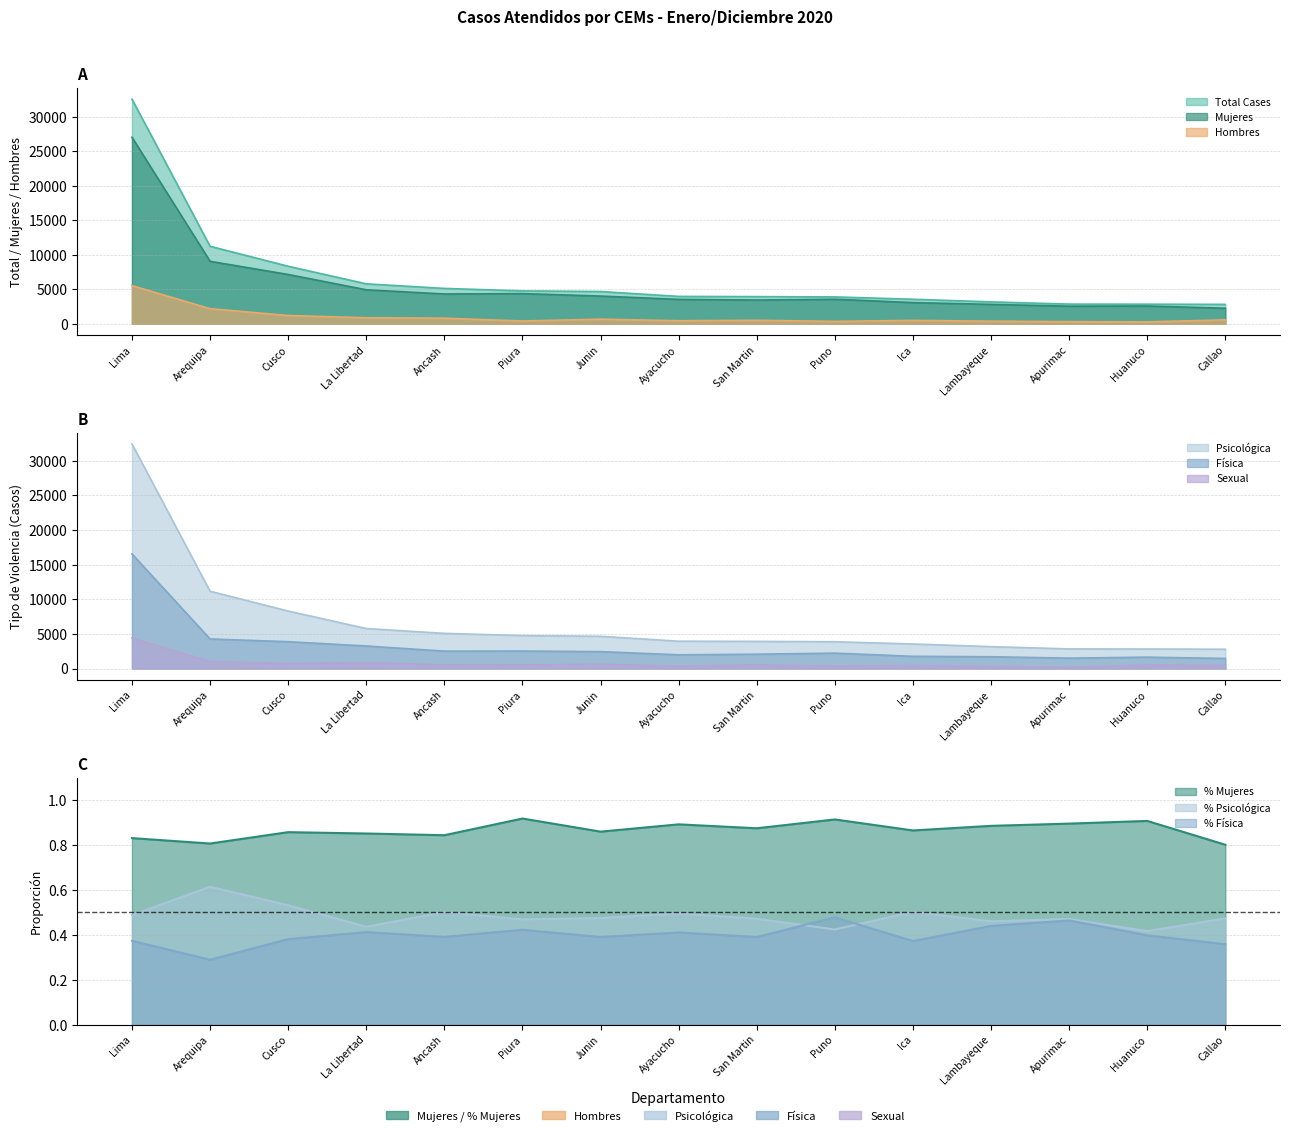

Where is Total Cases nearest to the value 17690?

Arequipa